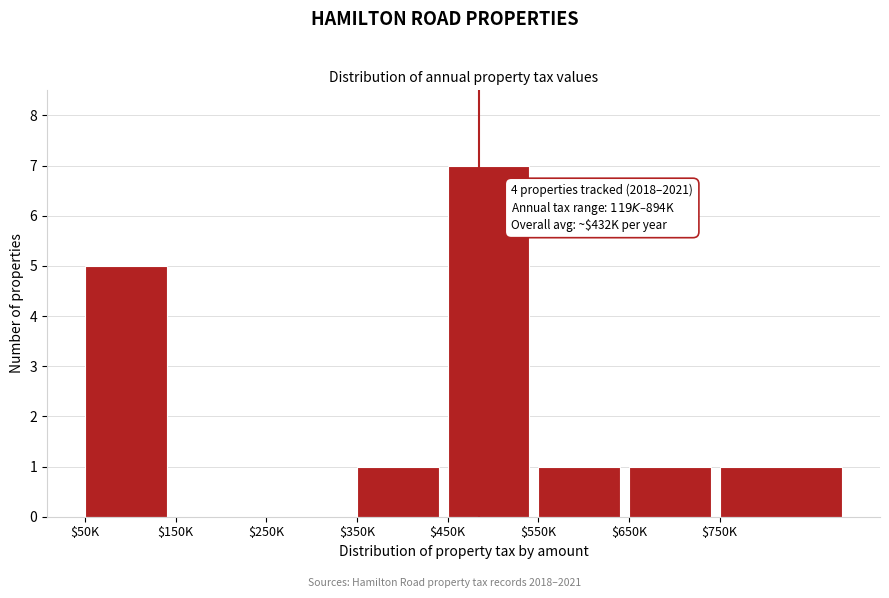

The chart shows a value of 0 at $150K. True or false?

True